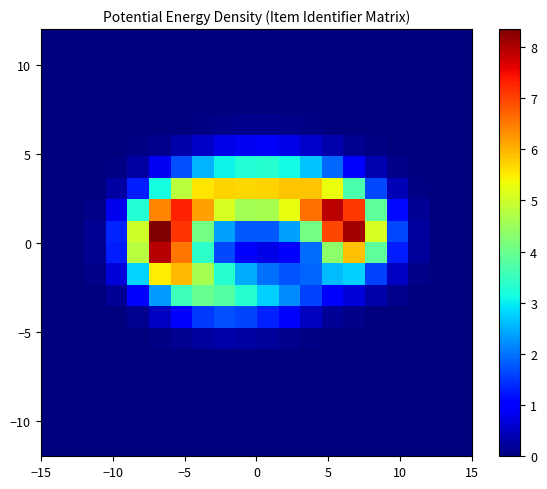

At how many categories does at least one series exceed 4?

12